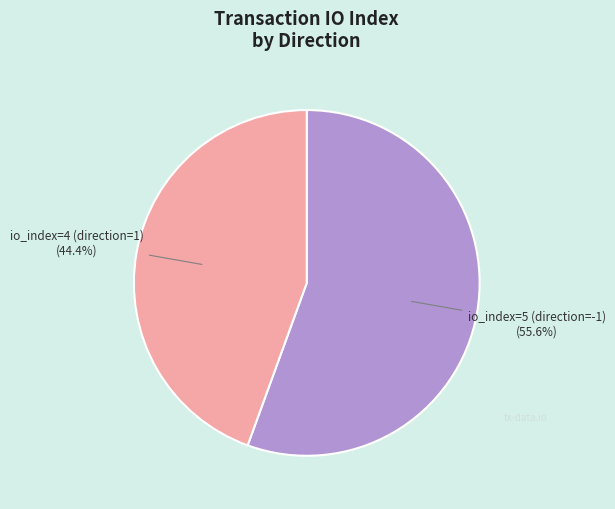

Is there any slice that represents more than half of the pie?

Yes